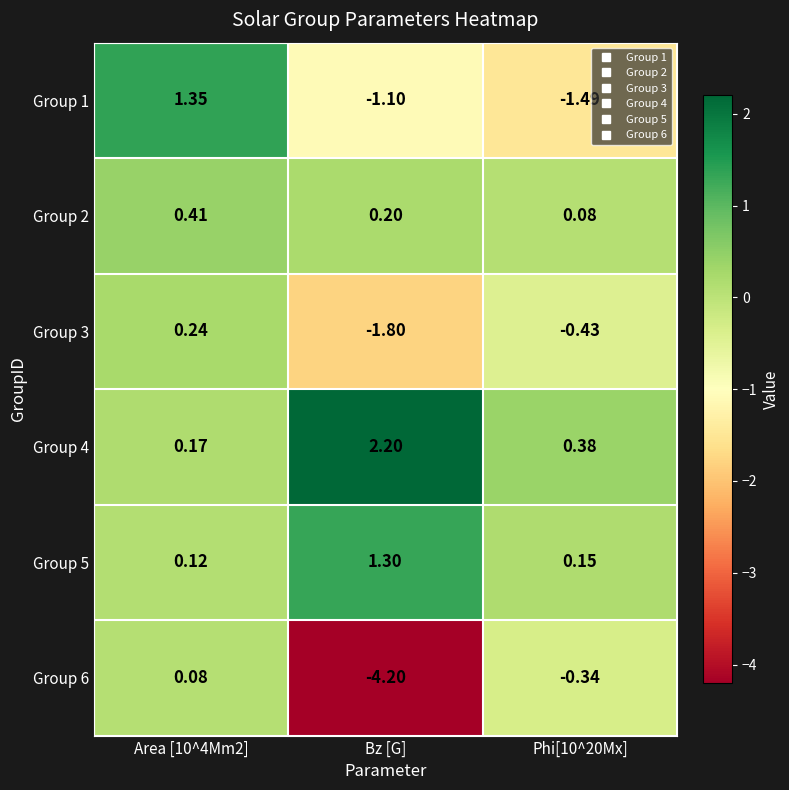

Which label corresponds to the smallest value in the chart?

Bz [G]